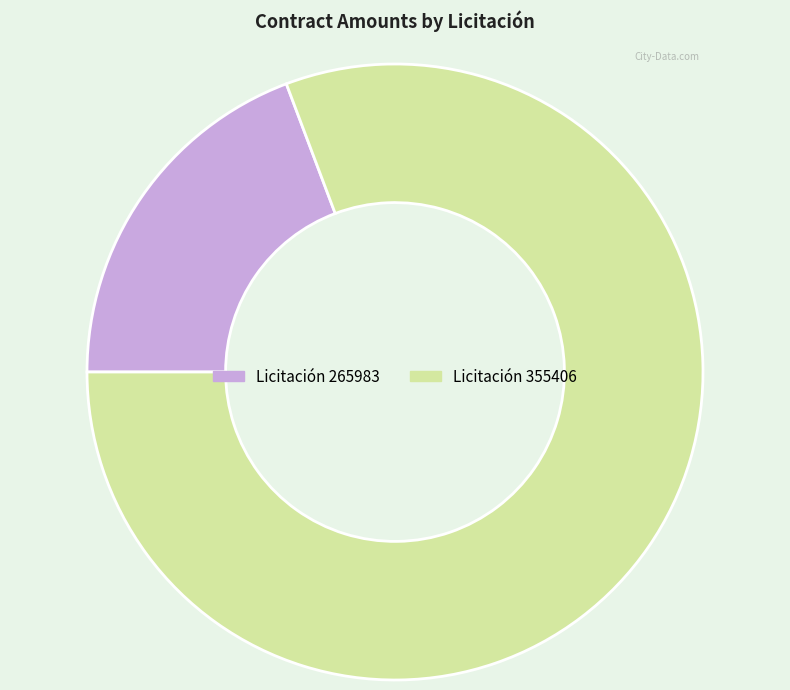

Is there a majority slice in this chart?

Yes